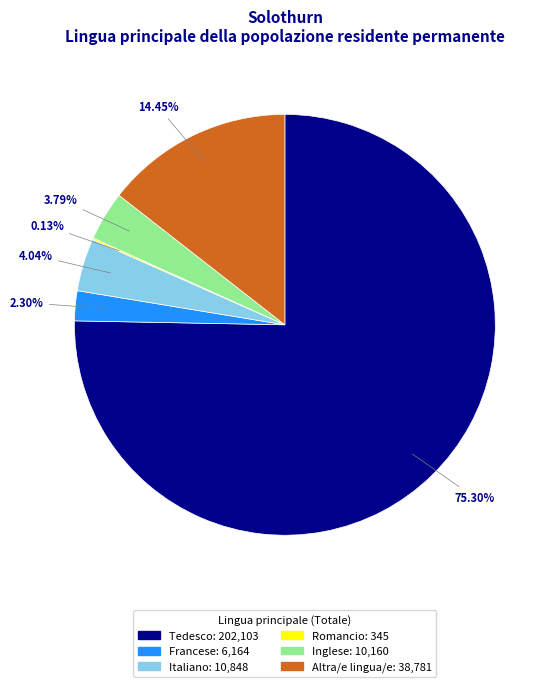

Is the sum of Francese and Italiano greater than half?

No